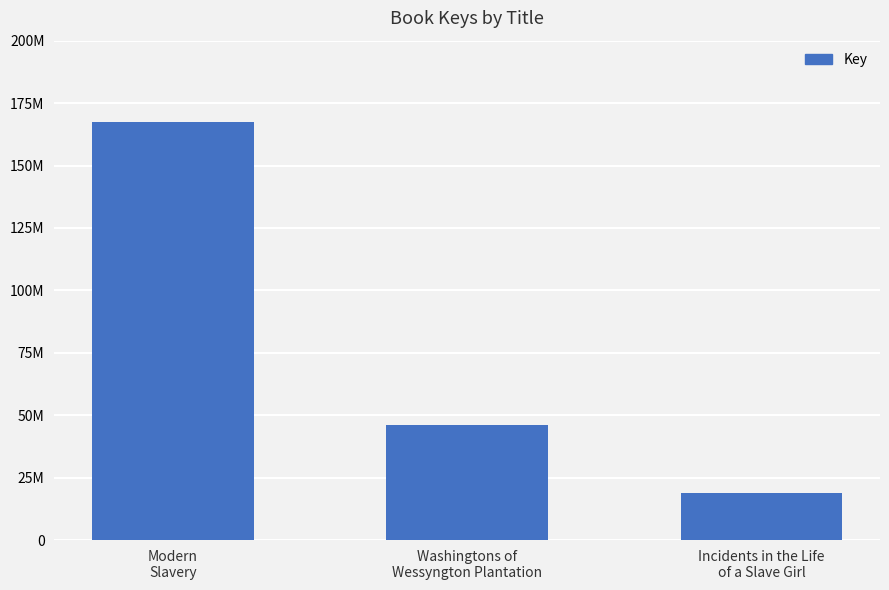

List the labels in order of value, smallest first.

Incidents in the Life
of a Slave Girl, Washingtons of
Wessyngton Plantation, Modern
Slavery